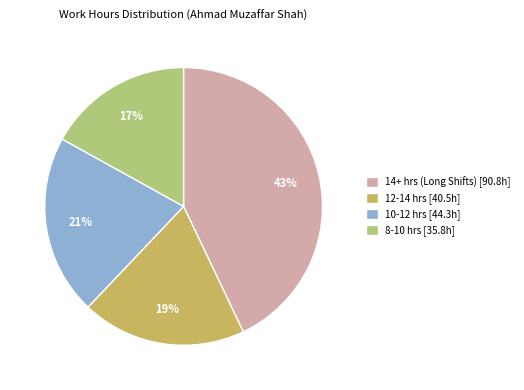

Do 8-10 hrs [35.8h] and 12-14 hrs [40.5h] together represent more than half of the pie?

No